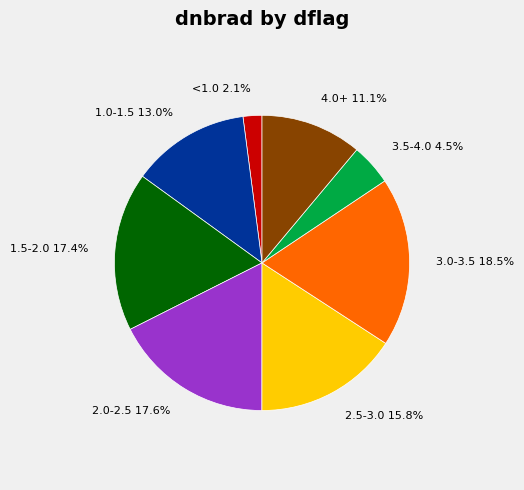

To the nearest percent, what is the difference between the largest and smallest slice percentages?

16%